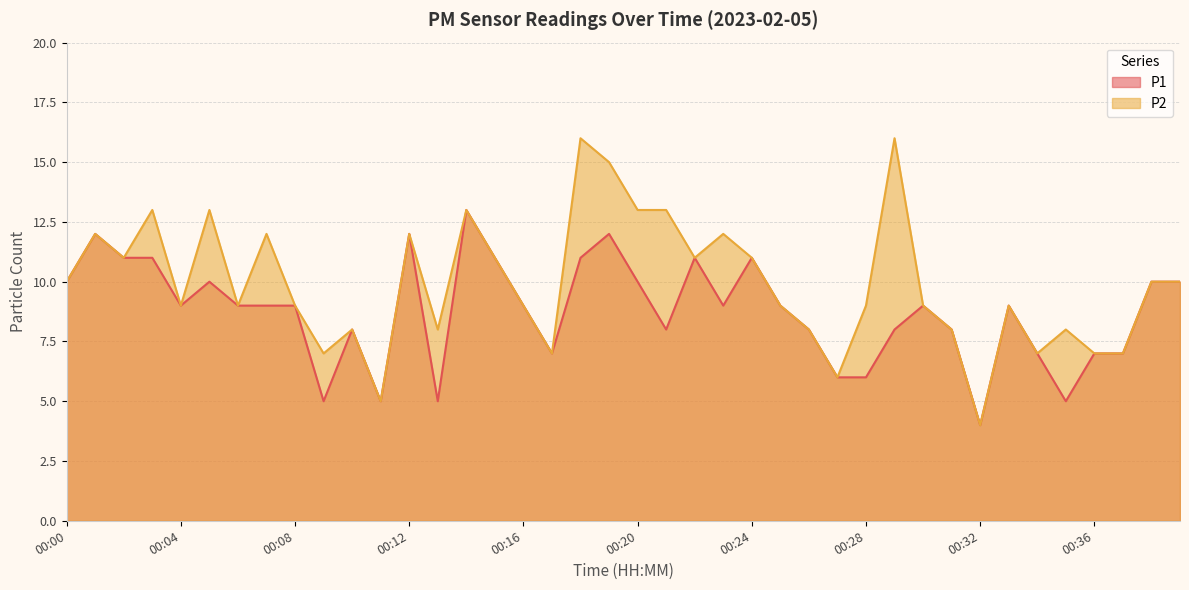

At how many categories does at least one series exceed 13?

3